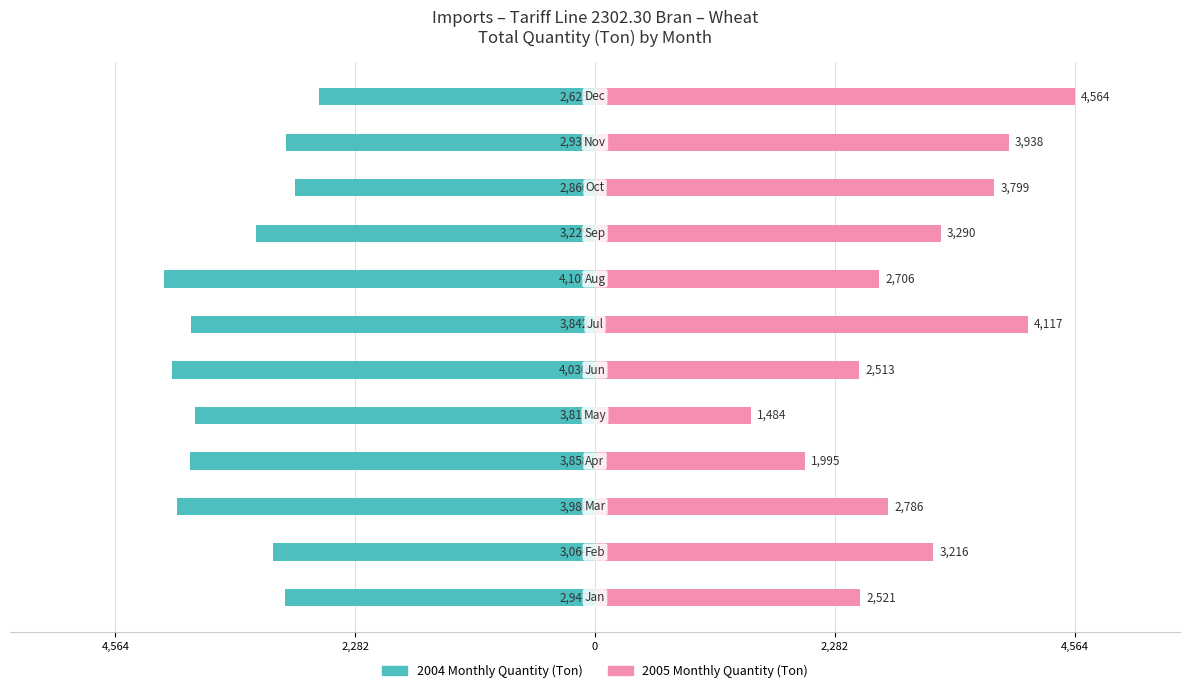

Between 11 and 0, which is larger?

11